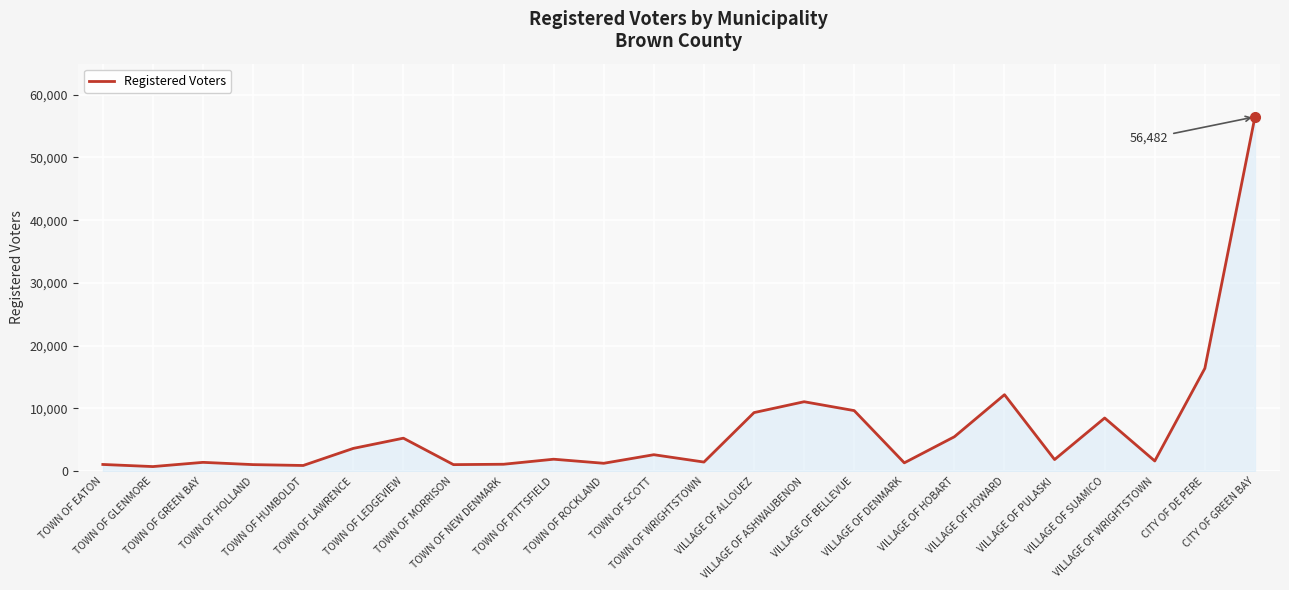

What is the difference between the maximum and minimum values?

55746